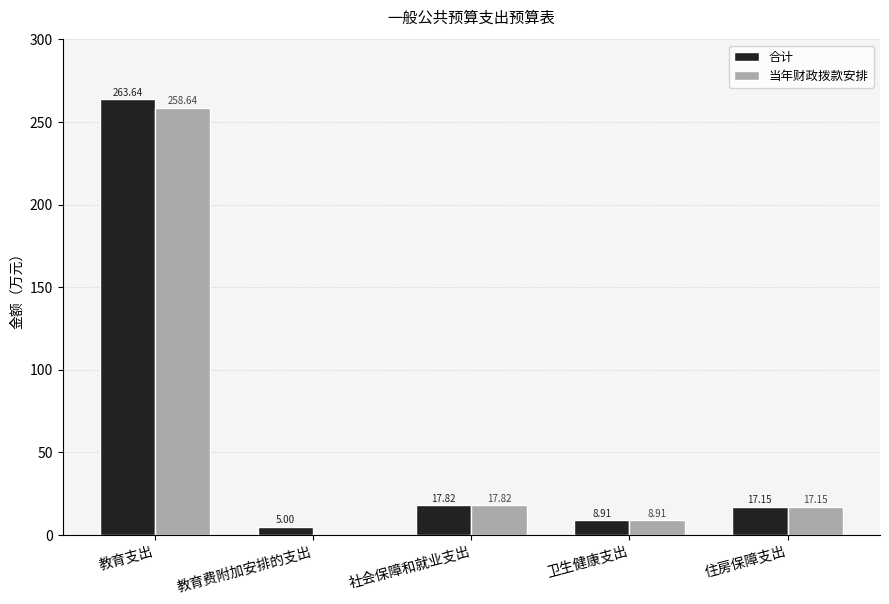

What is the sum of the 当年财政拨款安排 values at 卫生健康支出 and 社会保障和就业支出?

26.7